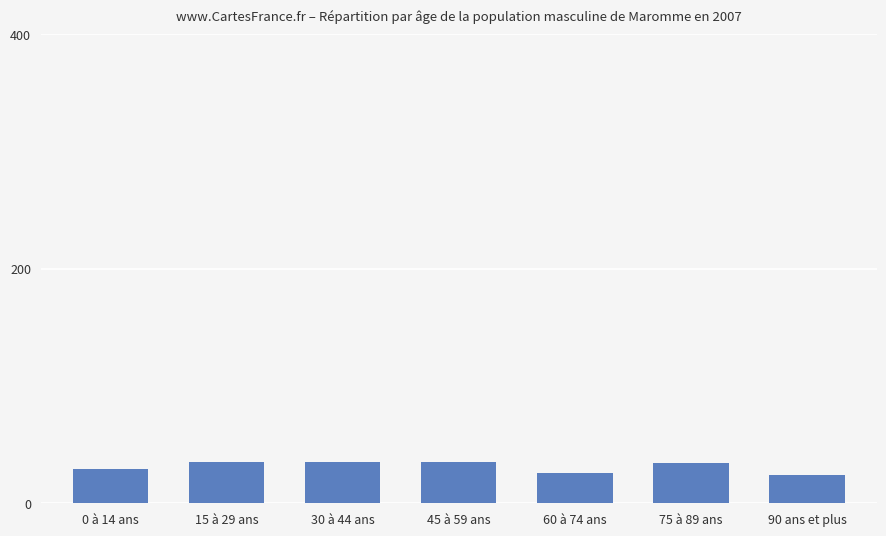

Count the number of data series in this chart.

1